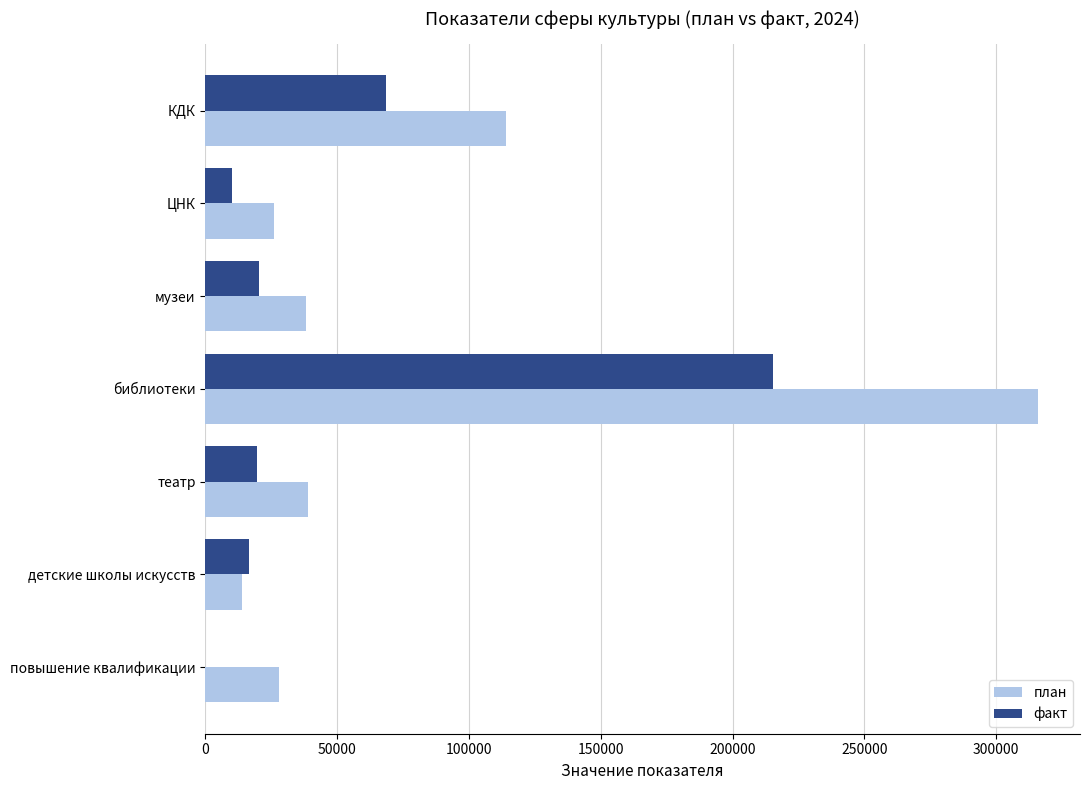

Which series has the largest total across all categories?

план